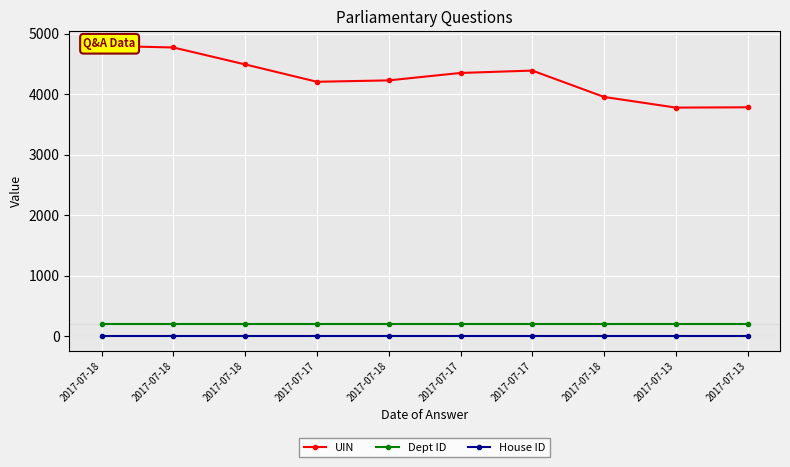

What is the label of the 2nd point from the left?

2017-07-18